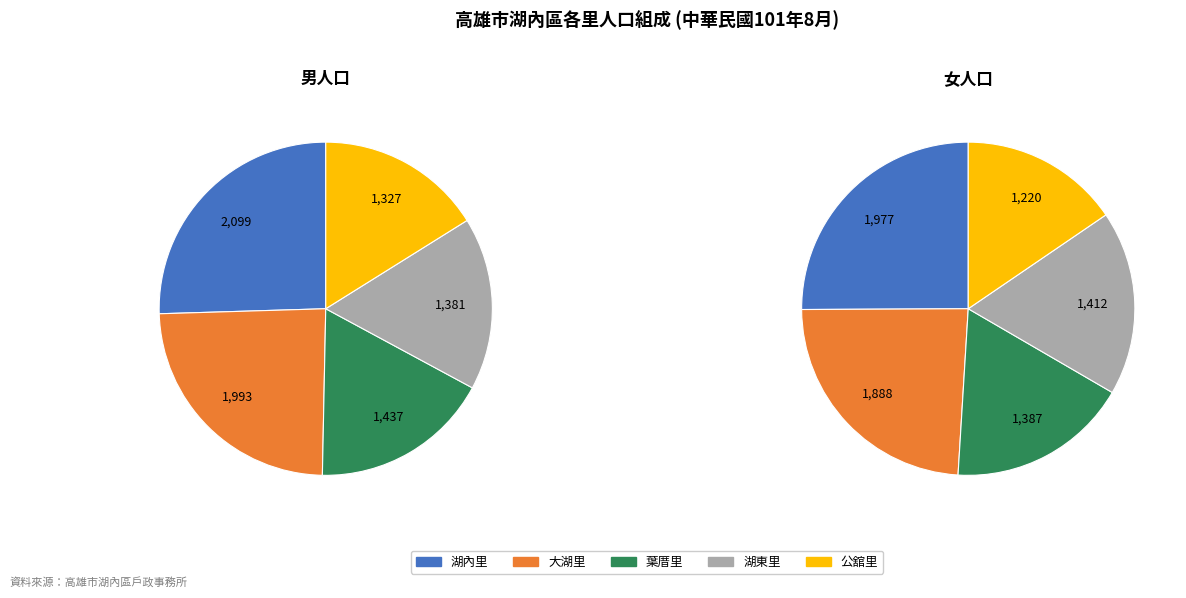

Which category has the biggest portion of the pie?

湖內里